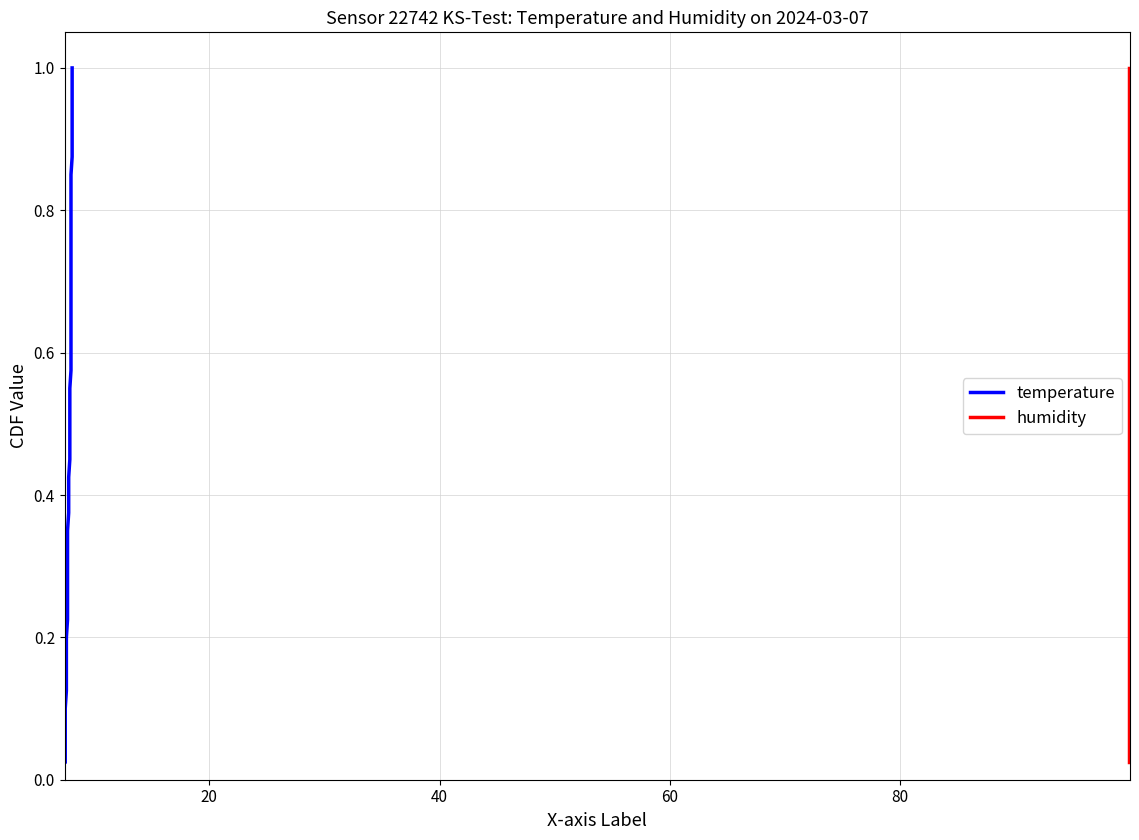

How many lines are shown in the chart?

2